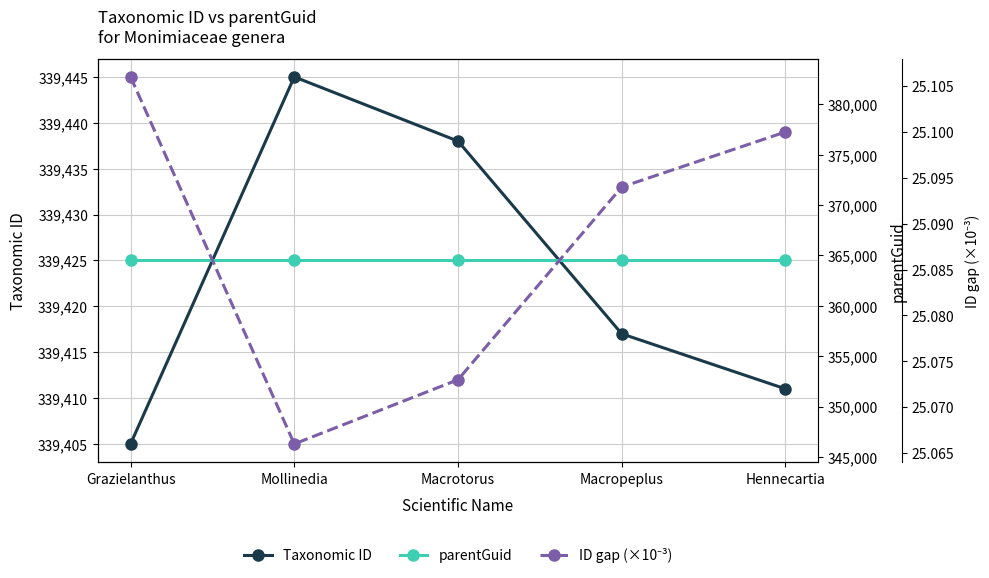

What is the maximum value for ID gap (×10⁻³)?

25.1